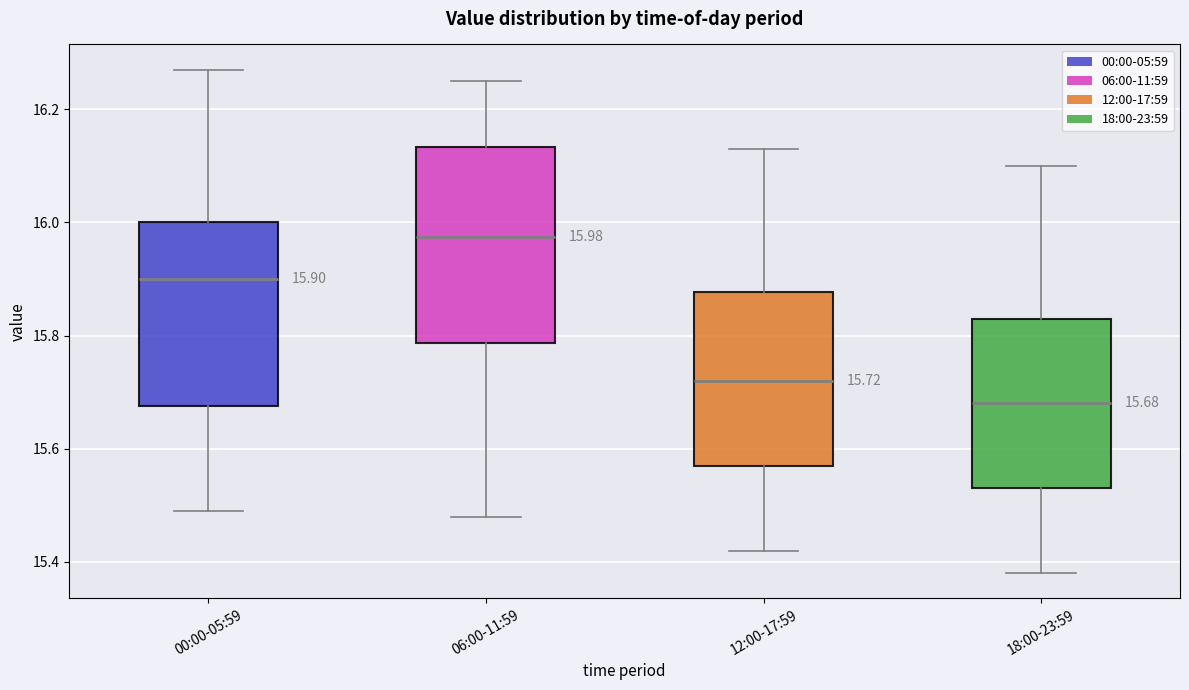

Which box's median line is the highest?

06:00-11:59